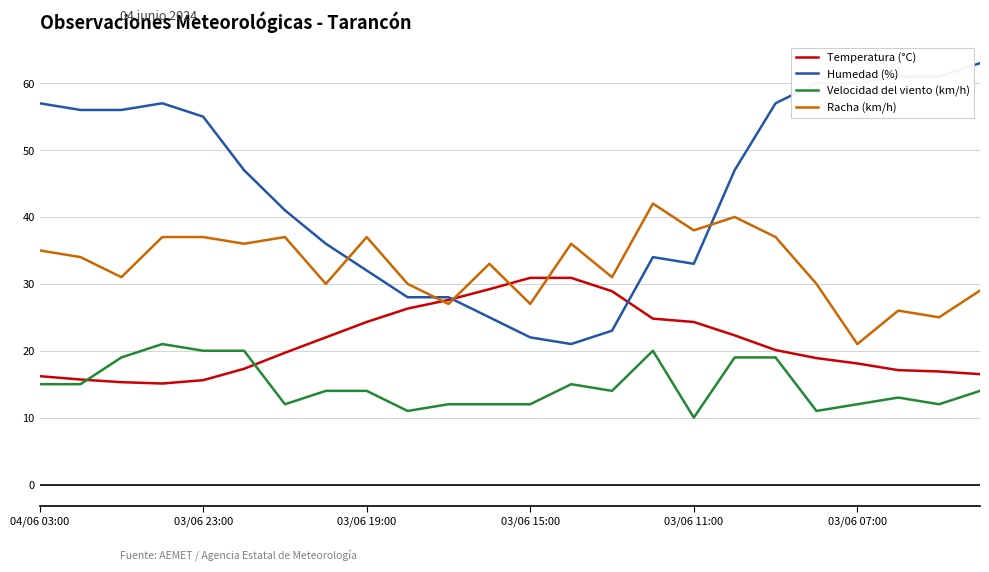

What is the smallest value displayed?

10.0